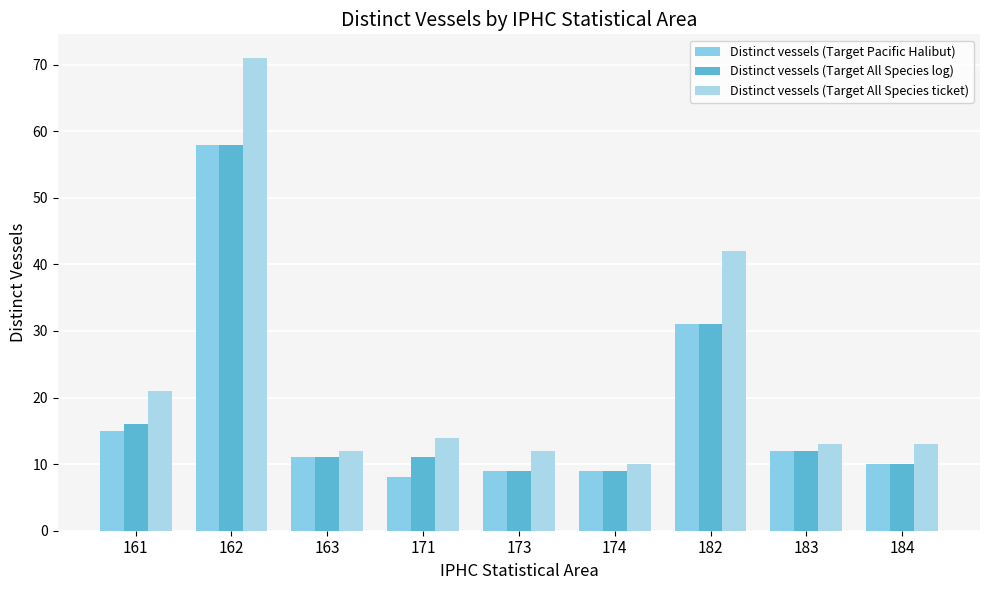

Reading left to right, extract all data points from this chart.

Distinct vessels (Target Pacific Halibut): 161=15	162=58	163=11	171=8	173=9	174=9	182=31	183=12	184=10
Distinct vessels (Target All Species log): 161=16	162=58	163=11	171=11	173=9	174=9	182=31	183=12	184=10
Distinct vessels (Target All Species ticket): 161=21	162=71	163=12	171=14	173=12	174=10	182=42	183=13	184=13